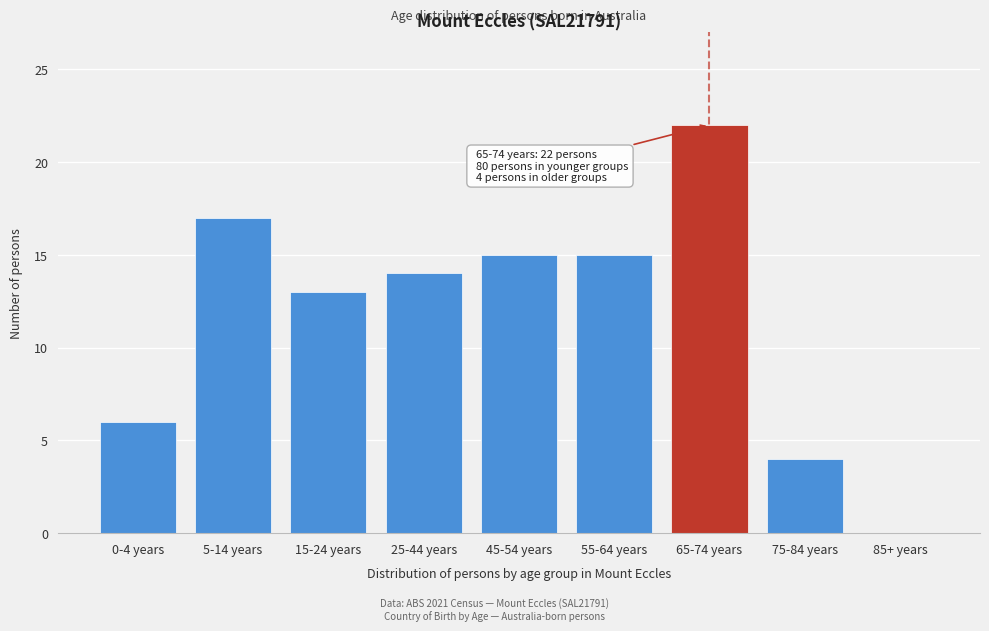

Reading left to right, extract all data points from this chart.

0-4 years=6	5-14 years=17	15-24 years=13	25-44 years=14	45-54 years=15	55-64 years=15	65-74 years=22	75-84 years=4	85+ years=0